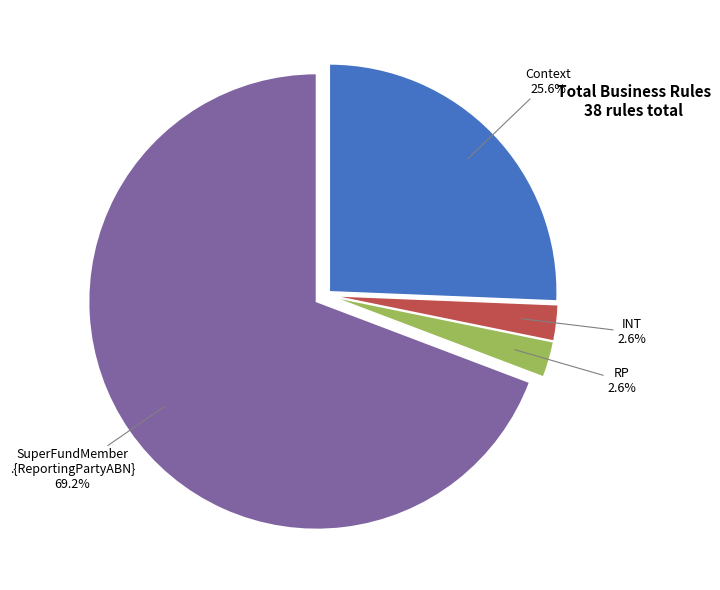

Does any single category account for the majority?

Yes